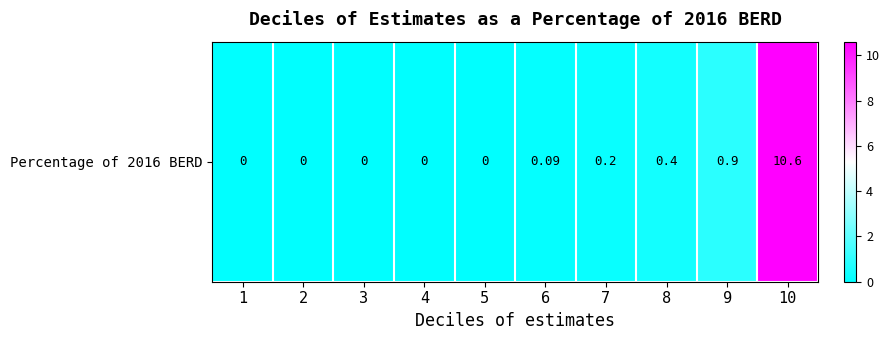

Reading right to left, list all the values displayed in this chart.

10=10.6	9=0.9	8=0.4	7=0.2	6=0.1	5=0.0	4=0.0	3=0.0	2=0.0	1=0.0